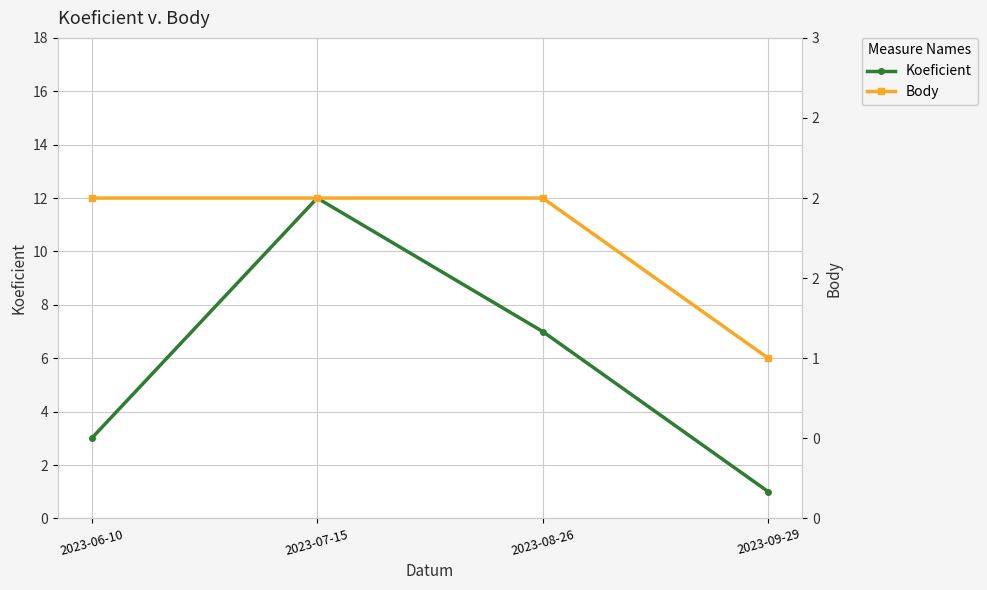

Is the value of Body at 2023-07-15 greater than the value of Koeficient at 2023-07-15?

No